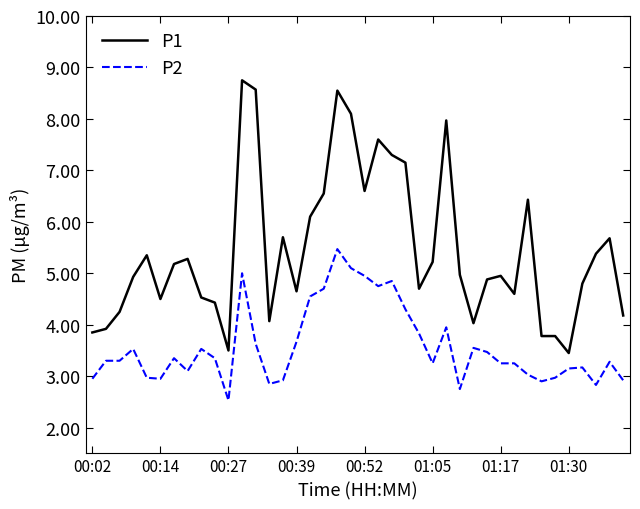

What is the difference between the maximum and minimum values in the P2 series?

2.9